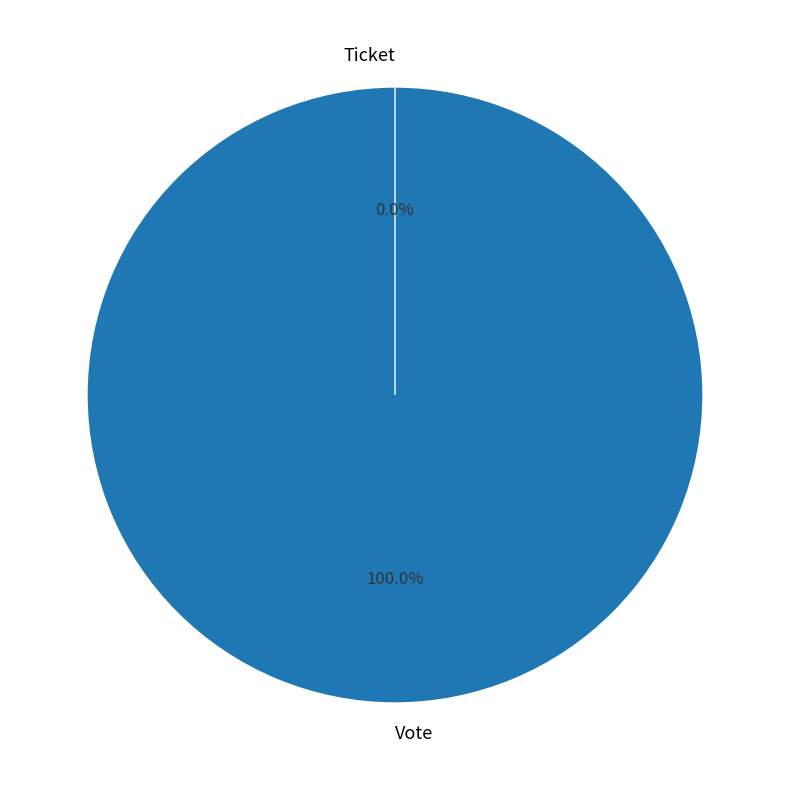

Does any single category account for the majority?

Yes